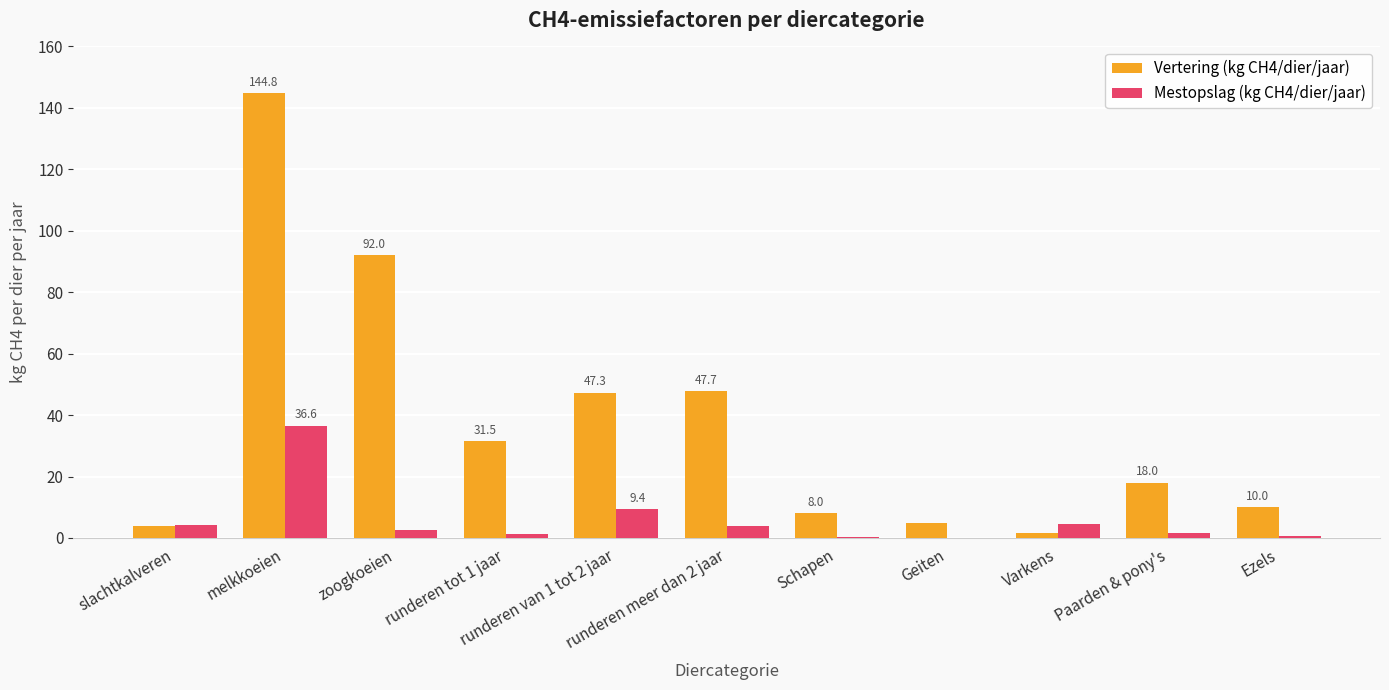

What is the sum of all Mestopslag (kg CH4/dier/jaar) values?

65.2